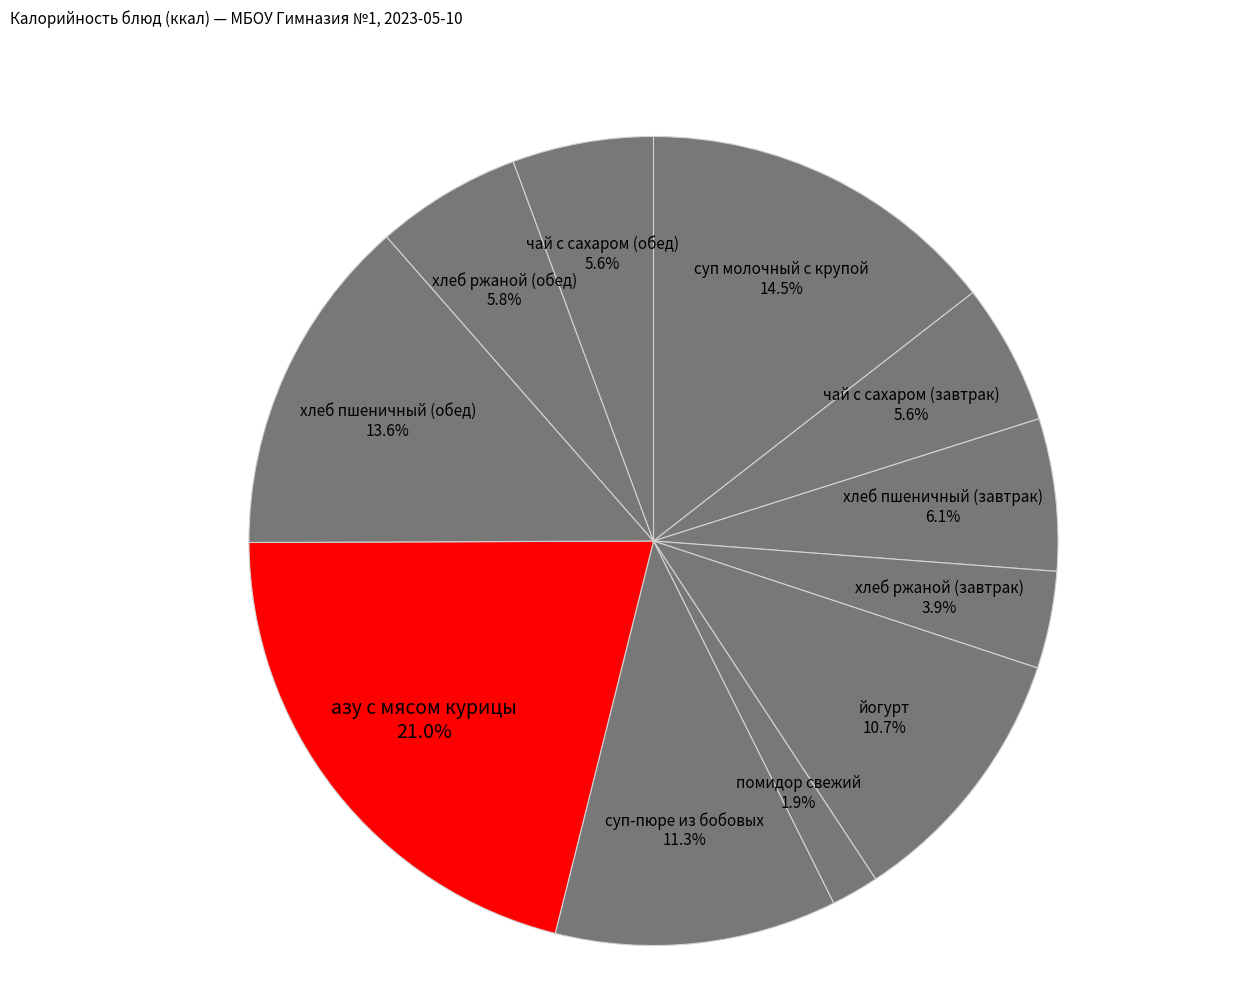

Which category has the biggest portion of the pie?

азу с мясом курицы